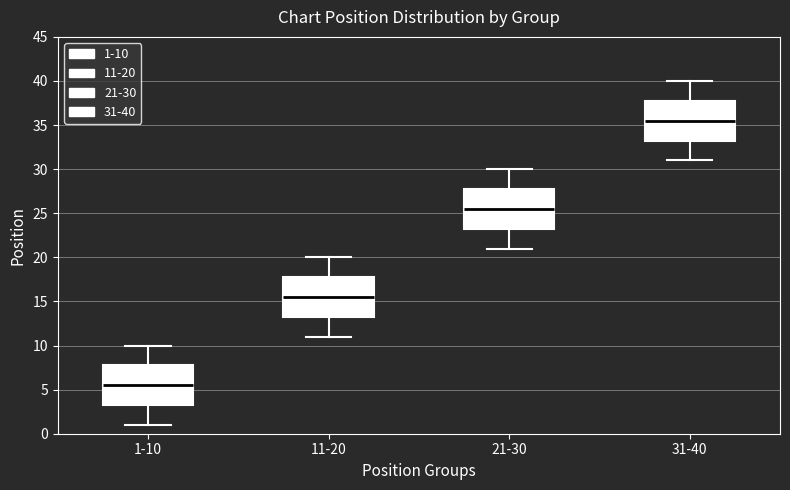

Which box's median line is the highest?

31-40